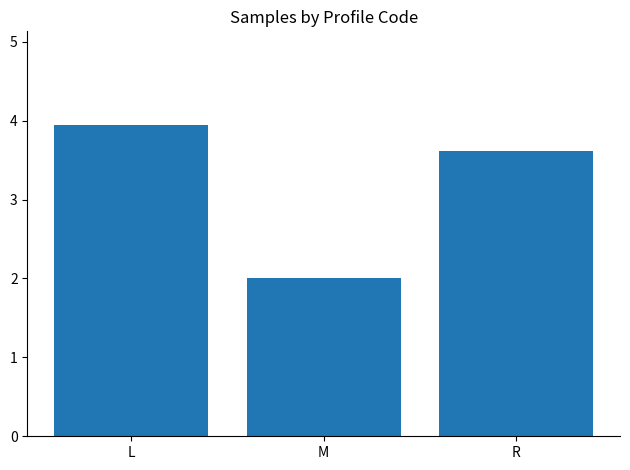

How many data points are less than 3?

1